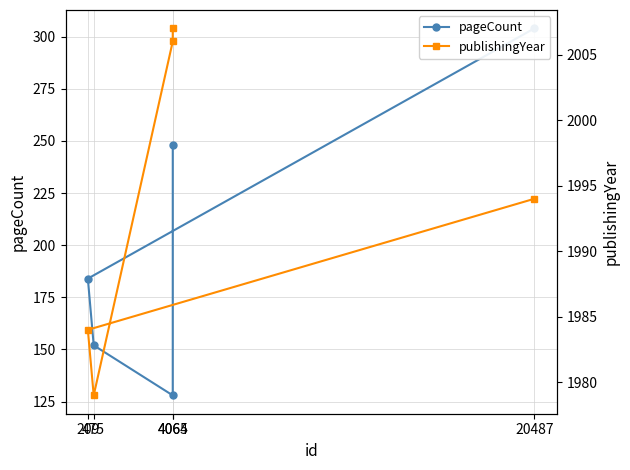

Between 20487 and 4065, which series saw the biggest shift?

pageCount